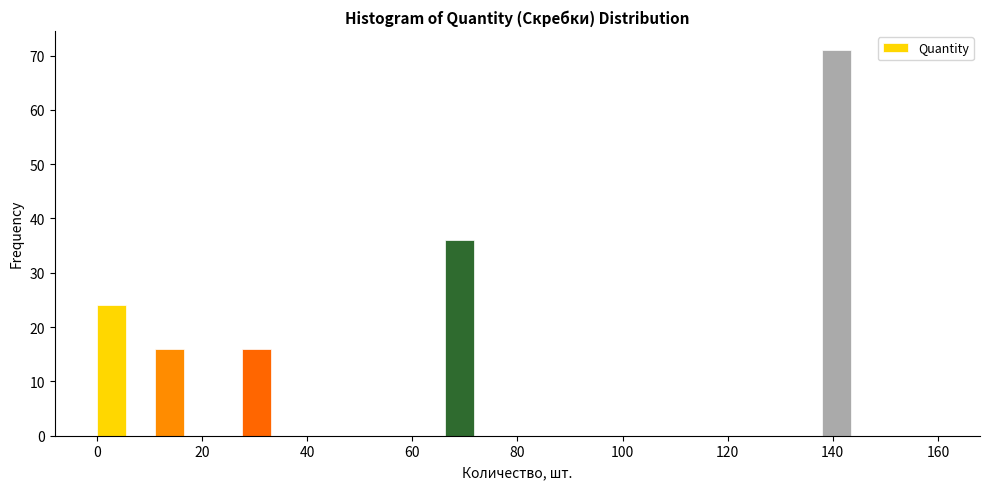

Around what value on the x-axis is the tallest bar? Give the approximate position of its centre, as read against the axis.

140